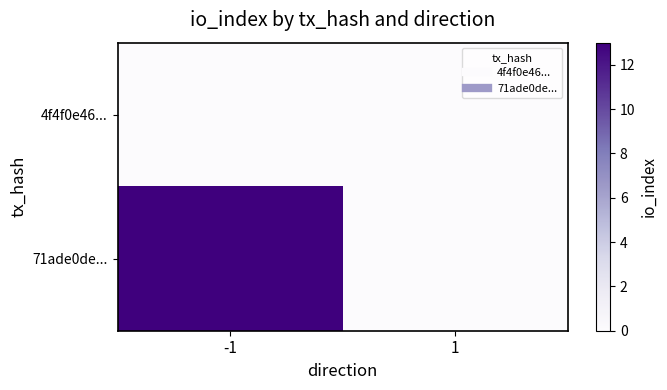

Between -1 and 1, which series saw the biggest shift?

71ade0de...